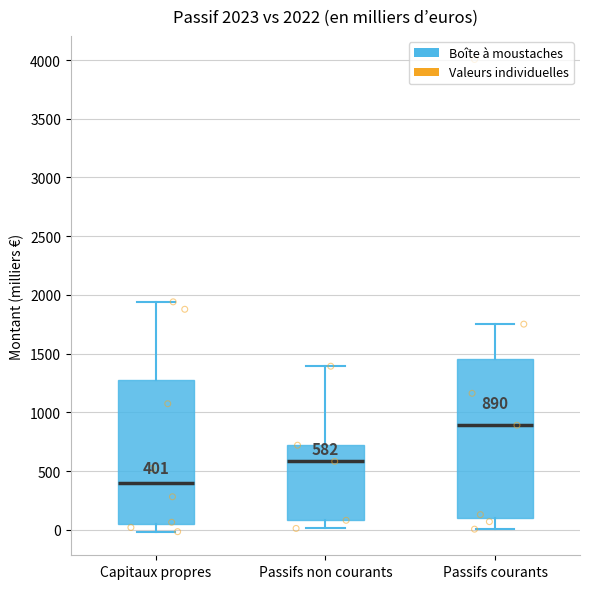

Which box's median line is the lowest?

Capitaux propres